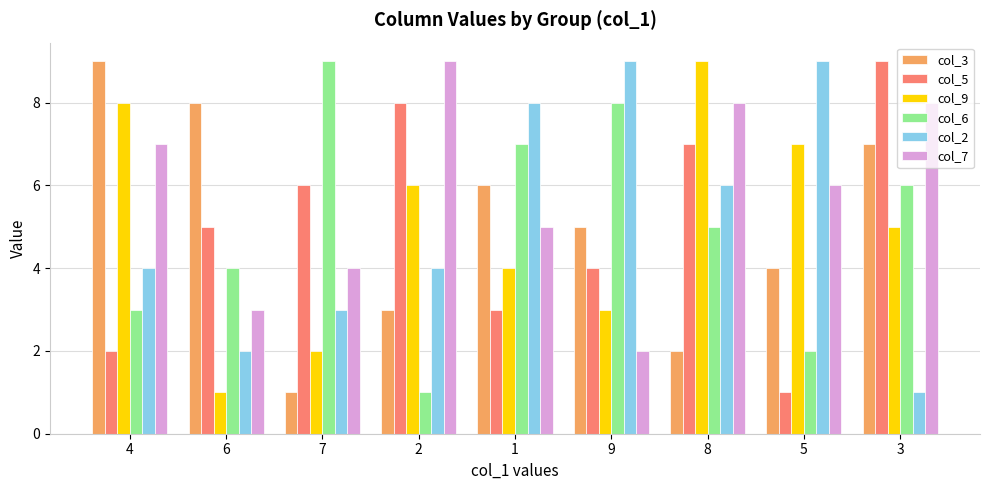

Is the value of col_5 at 7 greater than the value of col_7 at 3?

No